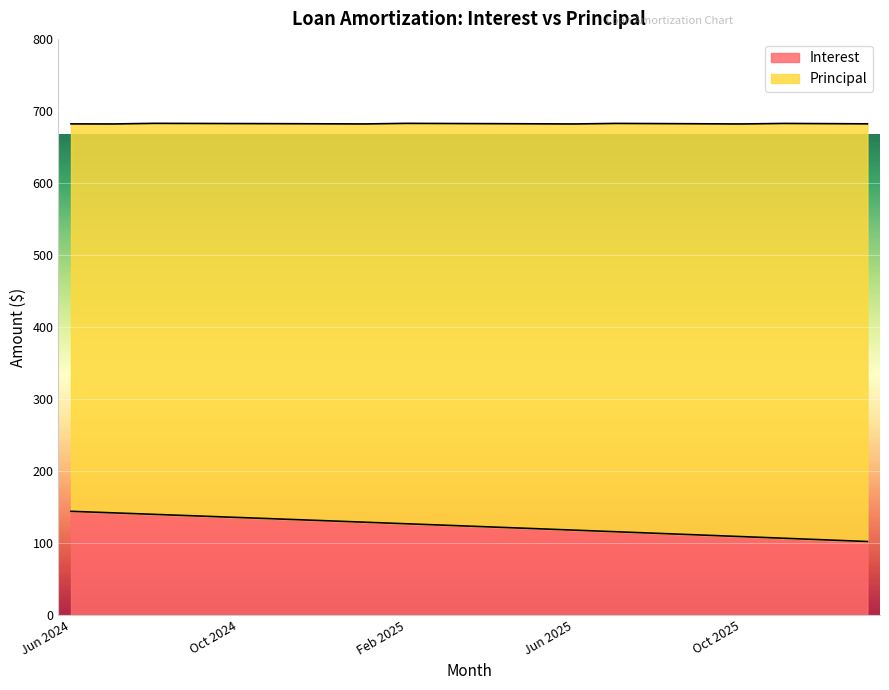

The value at Nov 2024 is 82.1. True or false?

False